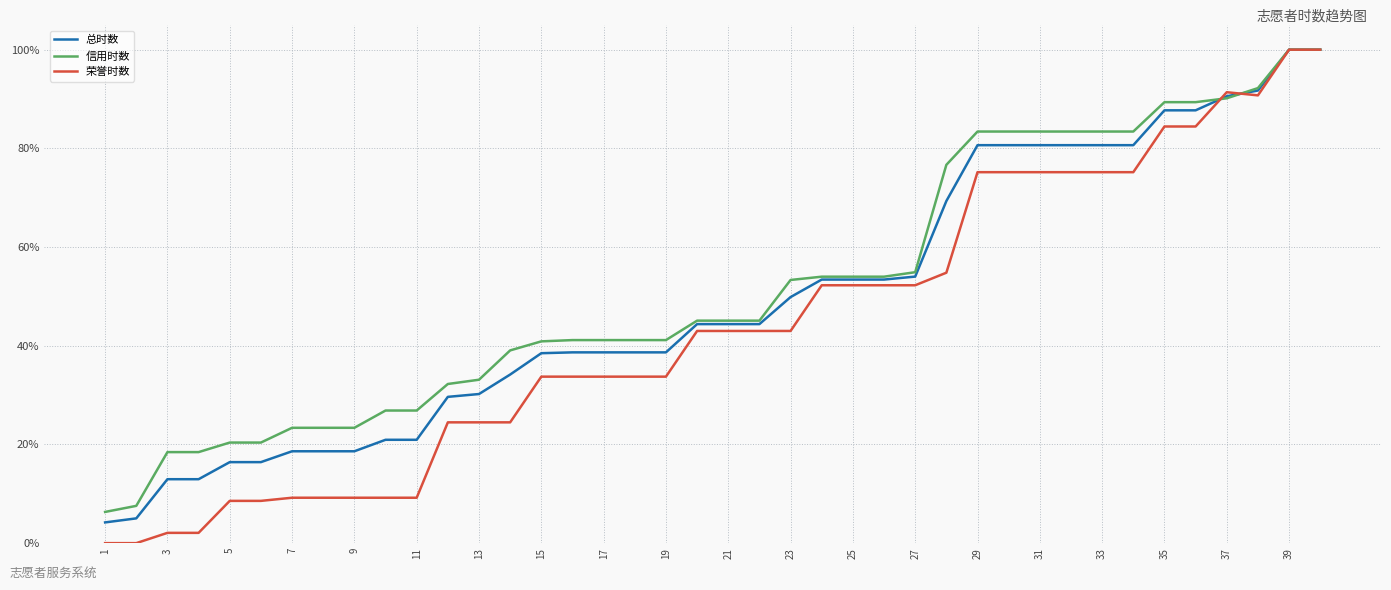

What is the sum of all 信用时数 values?

20.7